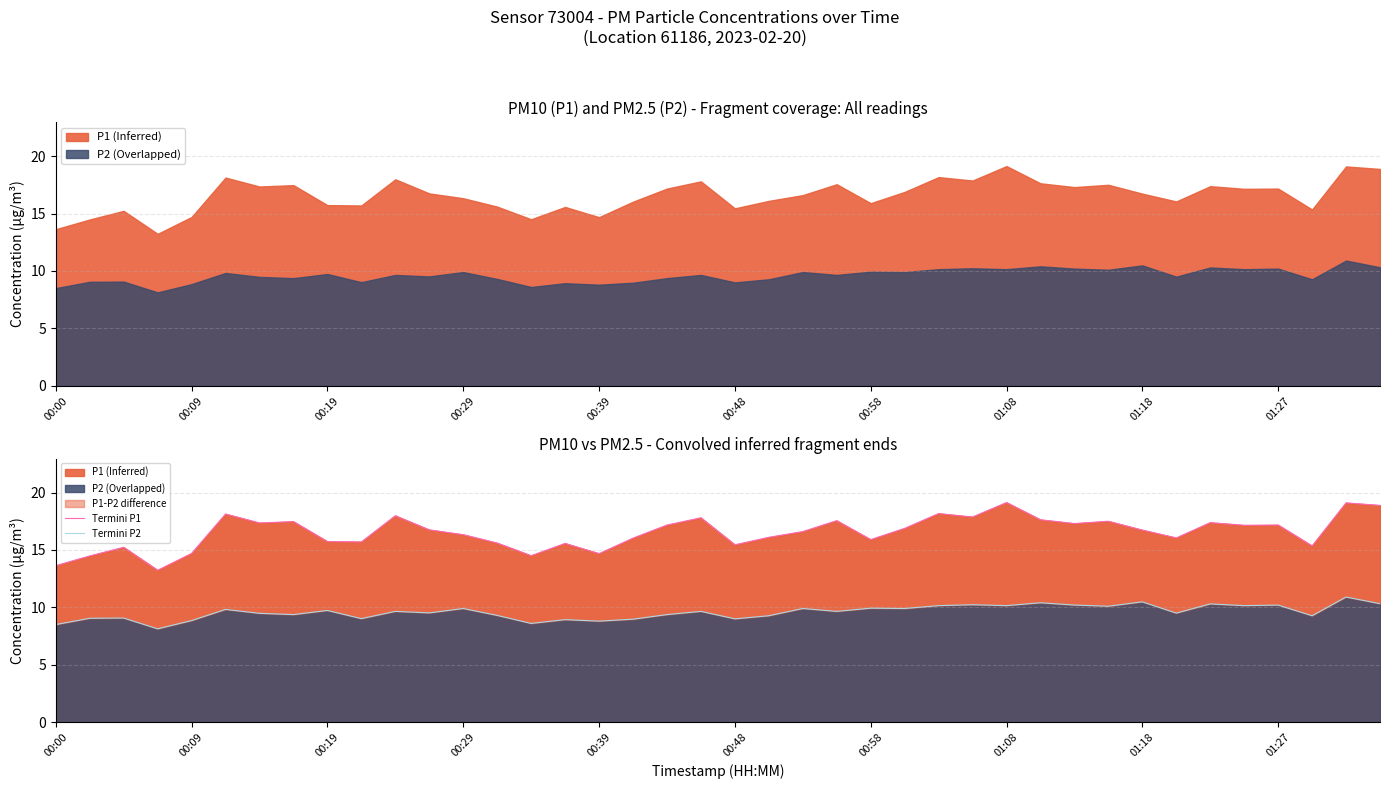

True or false: Termini P1 has more than 1 interior local peaks.

True